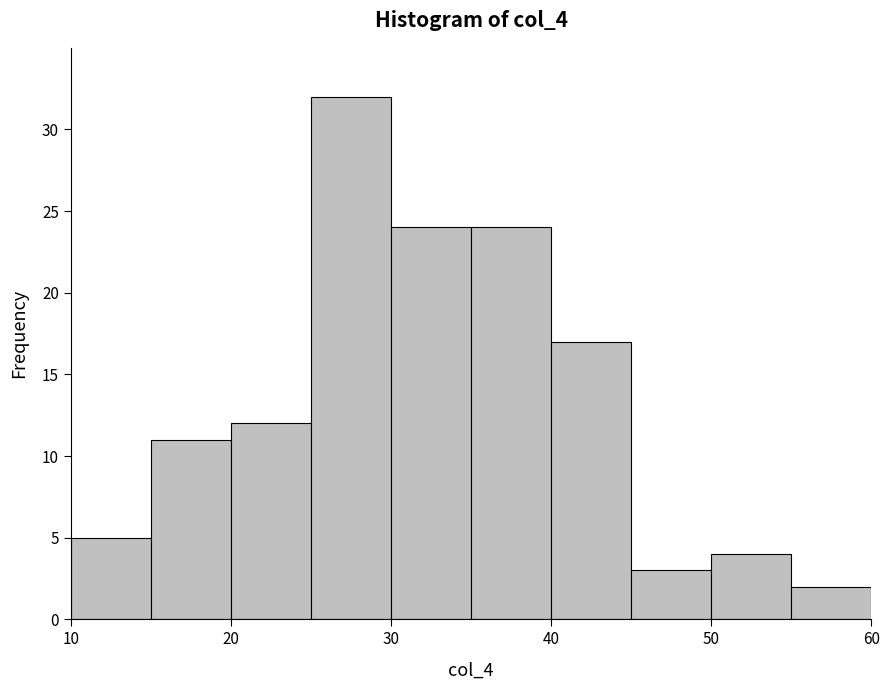

Reading left to right, list every bar in this chart as the range it spans on the x-axis followed by its height. The values are not printed on the chart, so give them approximately, as read against the axis.

10 to 15: 5
15 to 20: 11
20 to 25: 12
25 to 30: 32
30 to 35: 24
35 to 40: 24
40 to 45: 17
45 to 50: 3
50 to 55: 4
55 to 60: 2